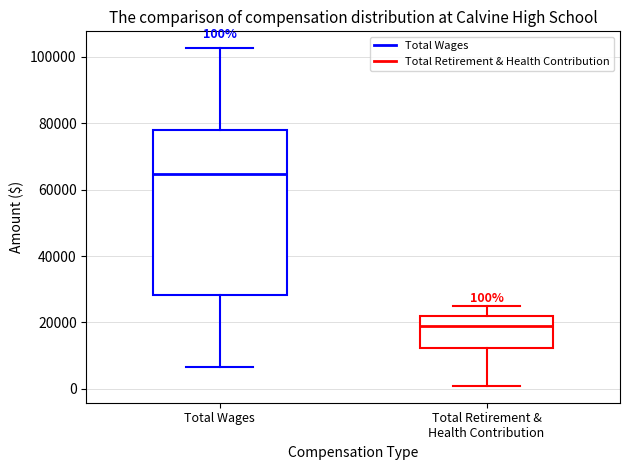

Which box's median line is the highest?

Total Wages